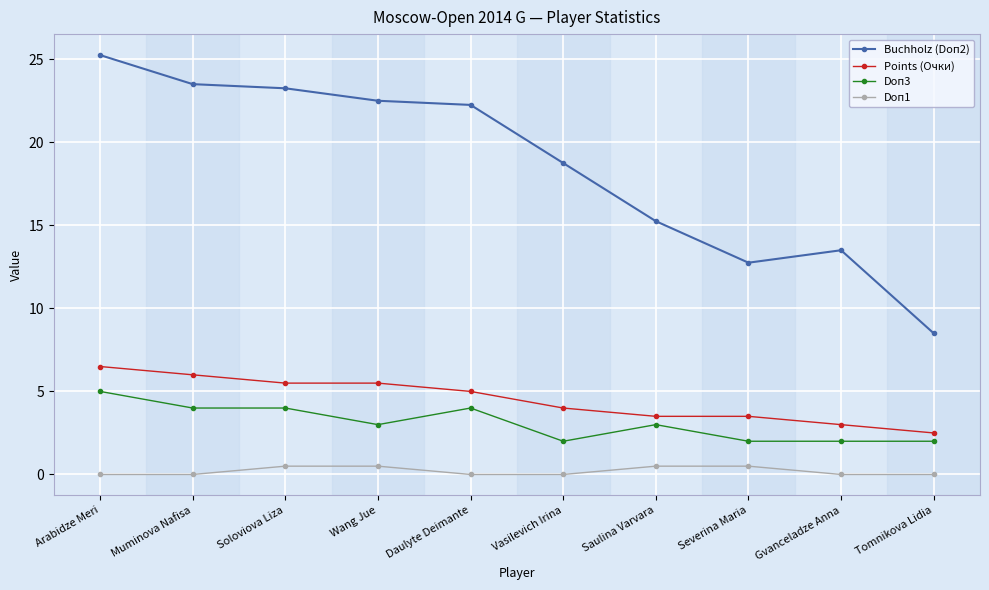

List the series in order of their peak value, lowest first.

Doп1, Doп3, Points (Очки), Buchholz (Doп2)